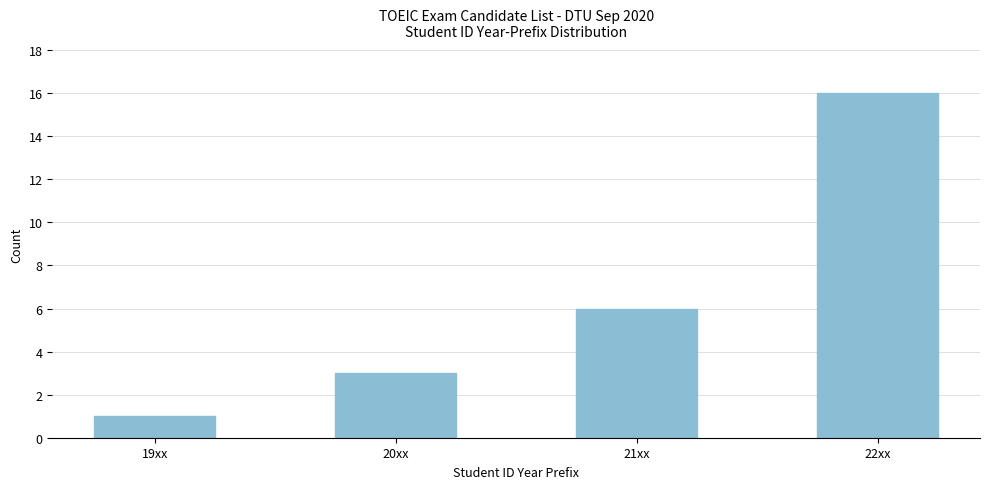

Reading left to right, extract all data points from this chart.

19xx=1	20xx=3	21xx=6	22xx=16